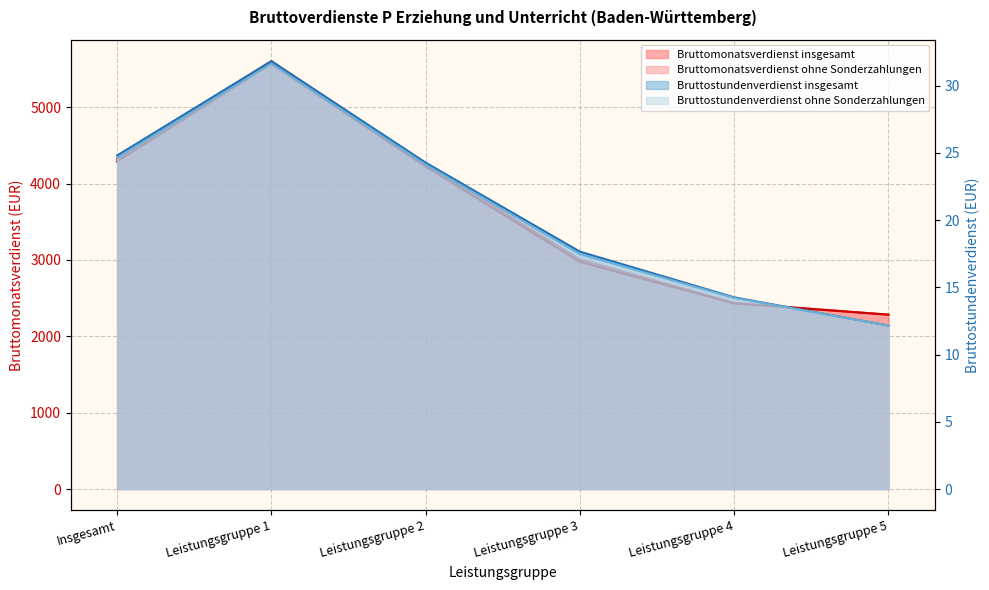

Between Leistungsgruppe 1 and Insgesamt, which is larger?

Leistungsgruppe 1